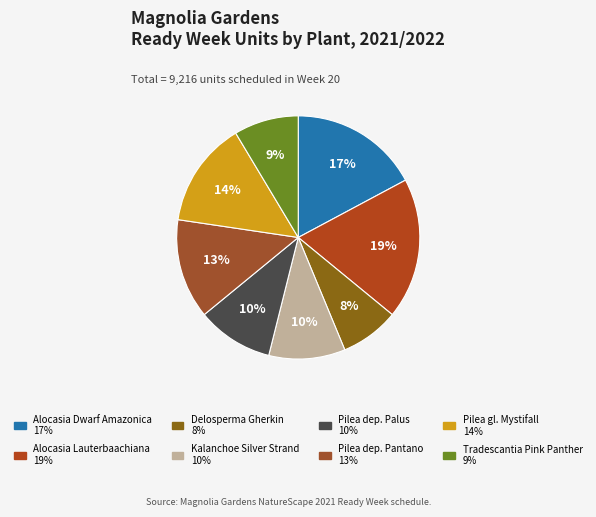

Does any single category account for the majority?

No